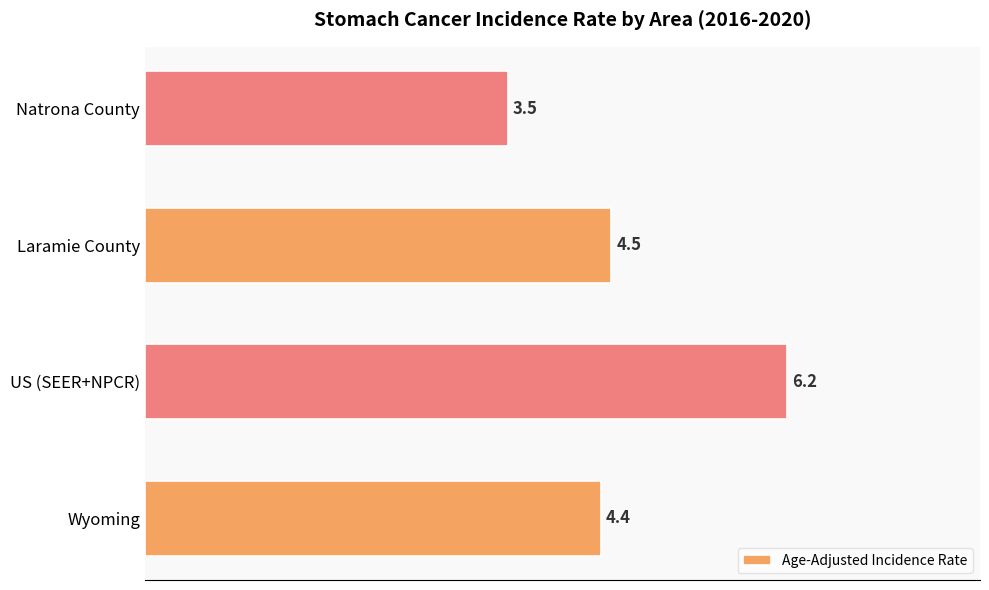

Reading top to bottom, list all the values displayed in this chart.

Natrona County=3.5	Laramie County=4.5	US (SEER+NPCR)=6.2	Wyoming=4.4